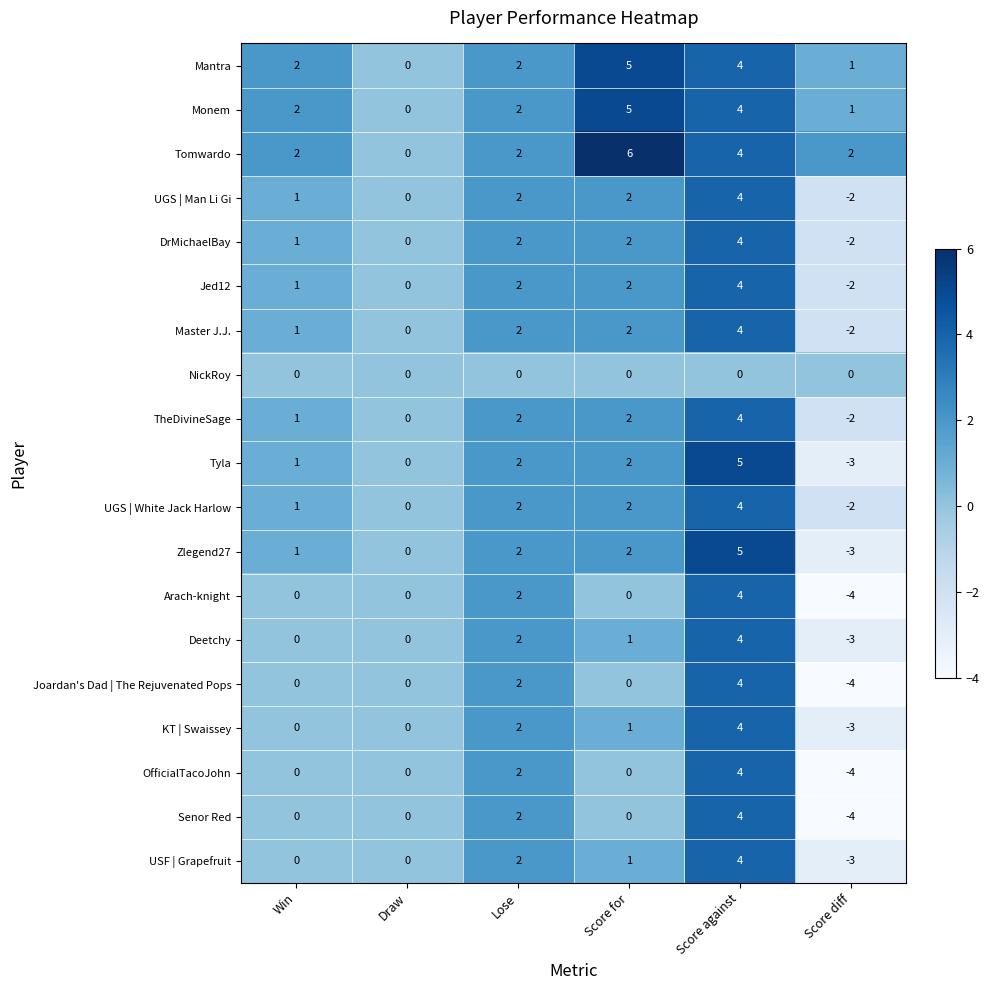

What is the spread (max minus min) of values at Win?

2